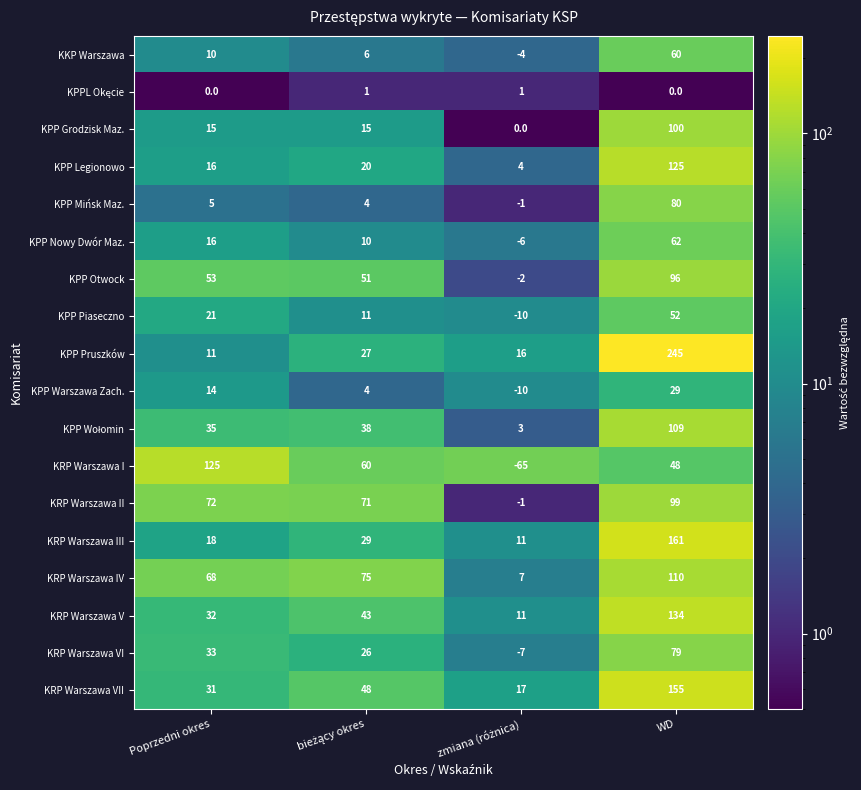

What is the greatest value displayed?

245